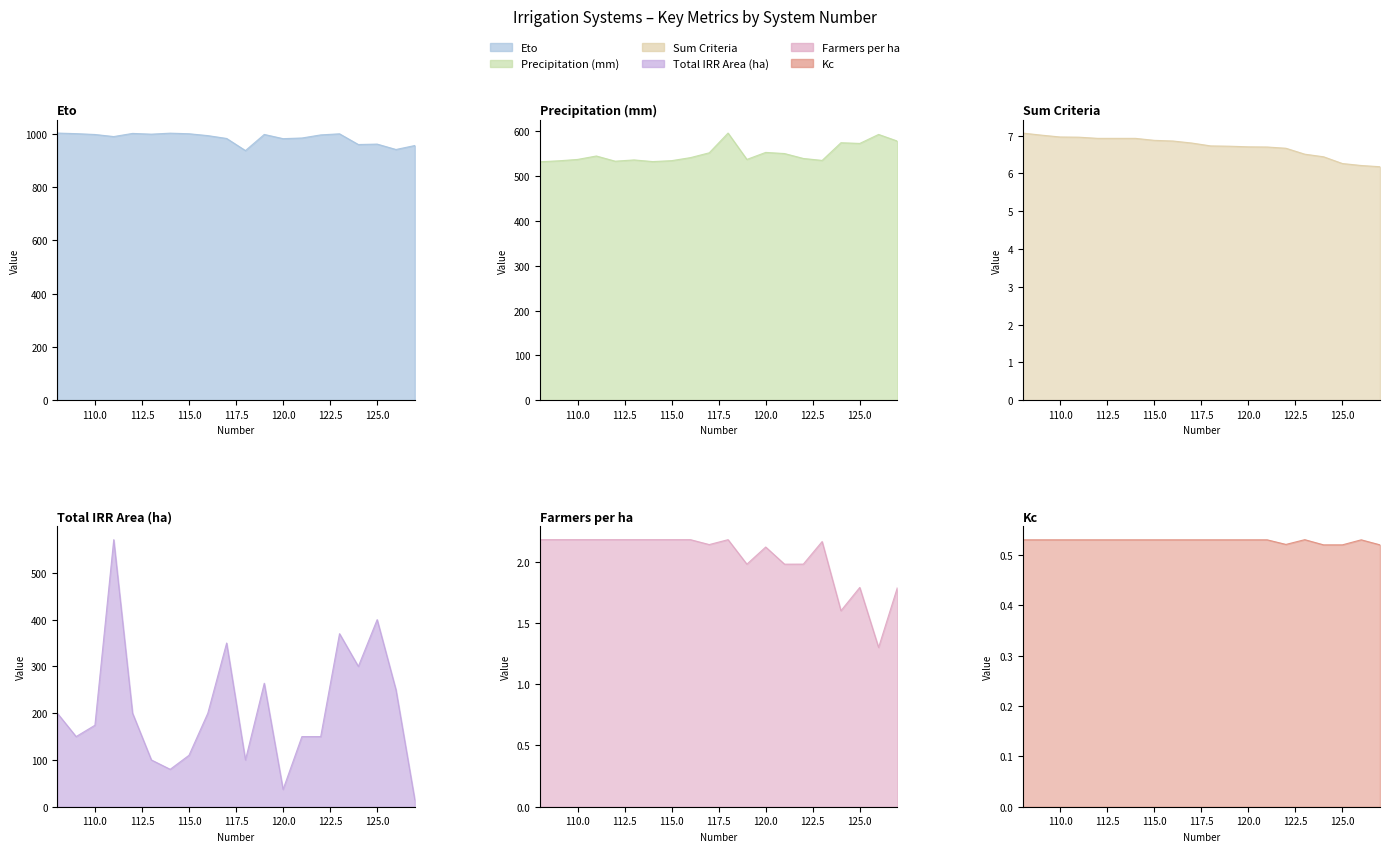

How many lines are shown in the chart?

6